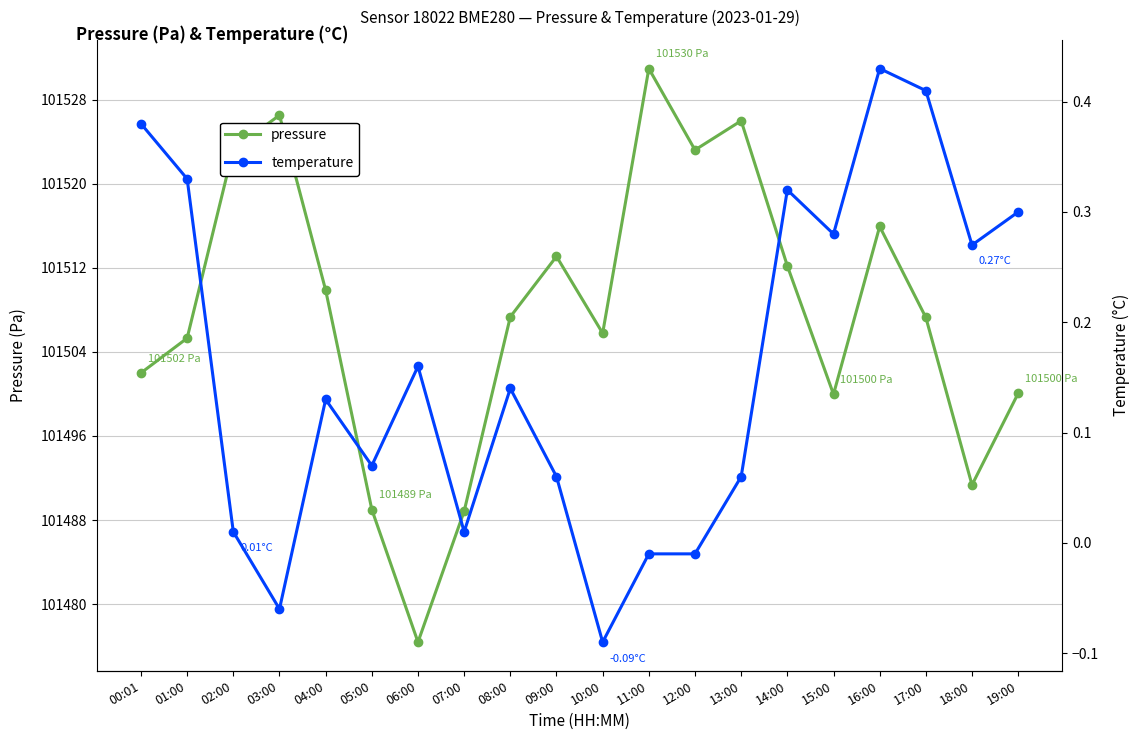

What value does the temperature series have at 15:00?

0.3